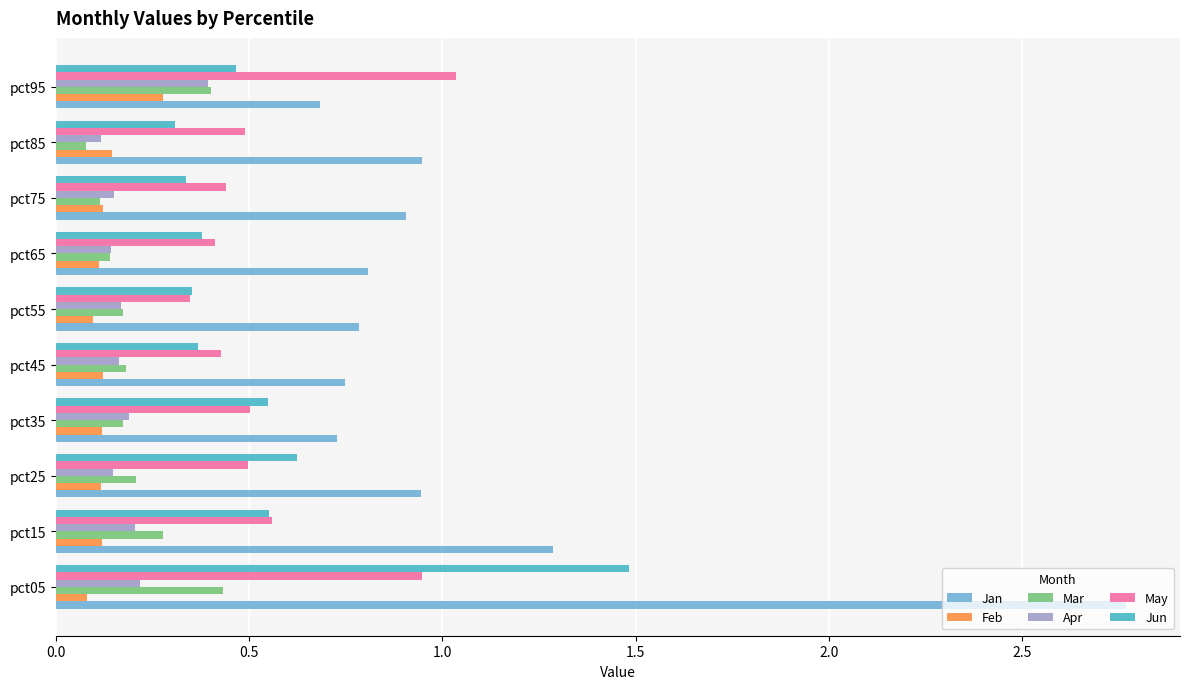

At how many categories does at least one series exceed 1?

3